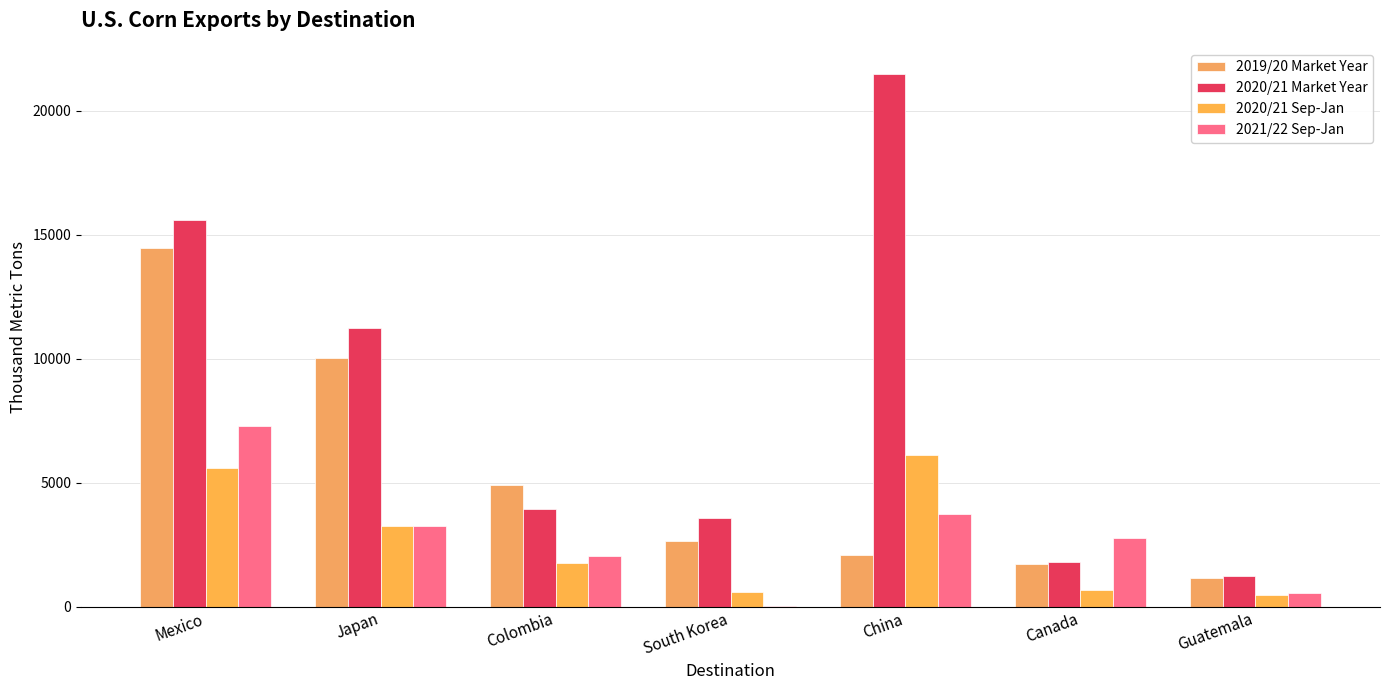

How many data points in 2020/21 Sep-Jan are above 1770?

4